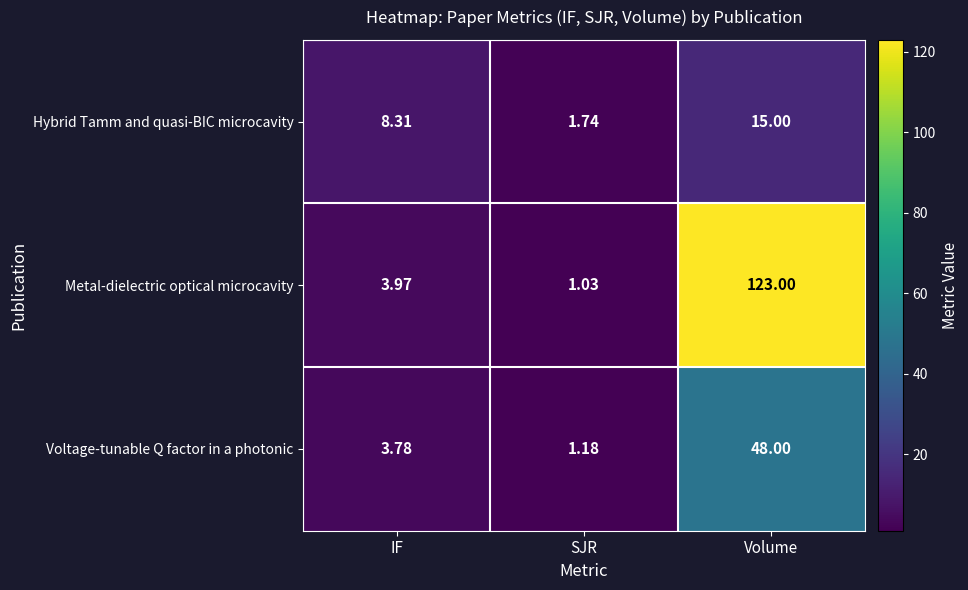

Rank the series by their maximum value, from lowest to highest.

Hybrid Tamm and quasi-BIC microcavity, Voltage-tunable Q factor in a photonic, Metal-dielectric optical microcavity